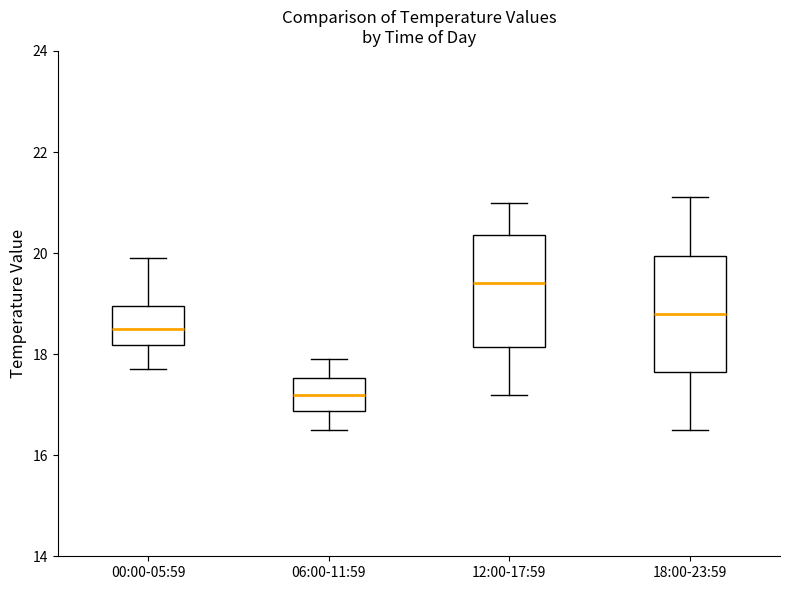

Reading left to right, transcribe this box plot: for each box, give where its median line is, the range the box spans, and where its two whiskers end, as read against the y-axis. The values are not printed on the chart, so give them approximately, as read against the axis.

00:00-05:59: median 18.6, box 18.2 to 19.0, whiskers 17.8 to 20.0
06:00-11:59: median 17.2, box 16.8 to 17.6, whiskers 16.6 to 18.0
12:00-17:59: median 19.4, box 18.2 to 20.4, whiskers 17.2 to 21.0
18:00-23:59: median 18.8, box 17.6 to 20.0, whiskers 16.6 to 21.2